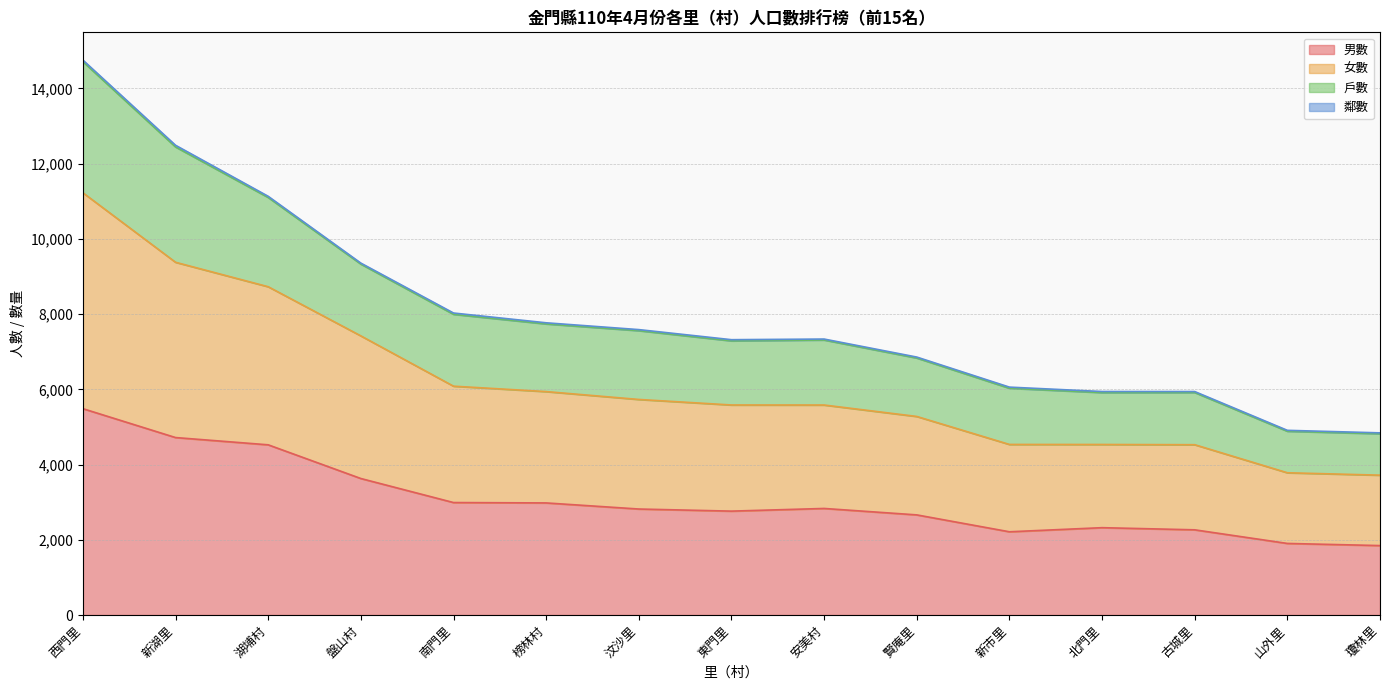

At which category is the sum across all series the highest?

西門里